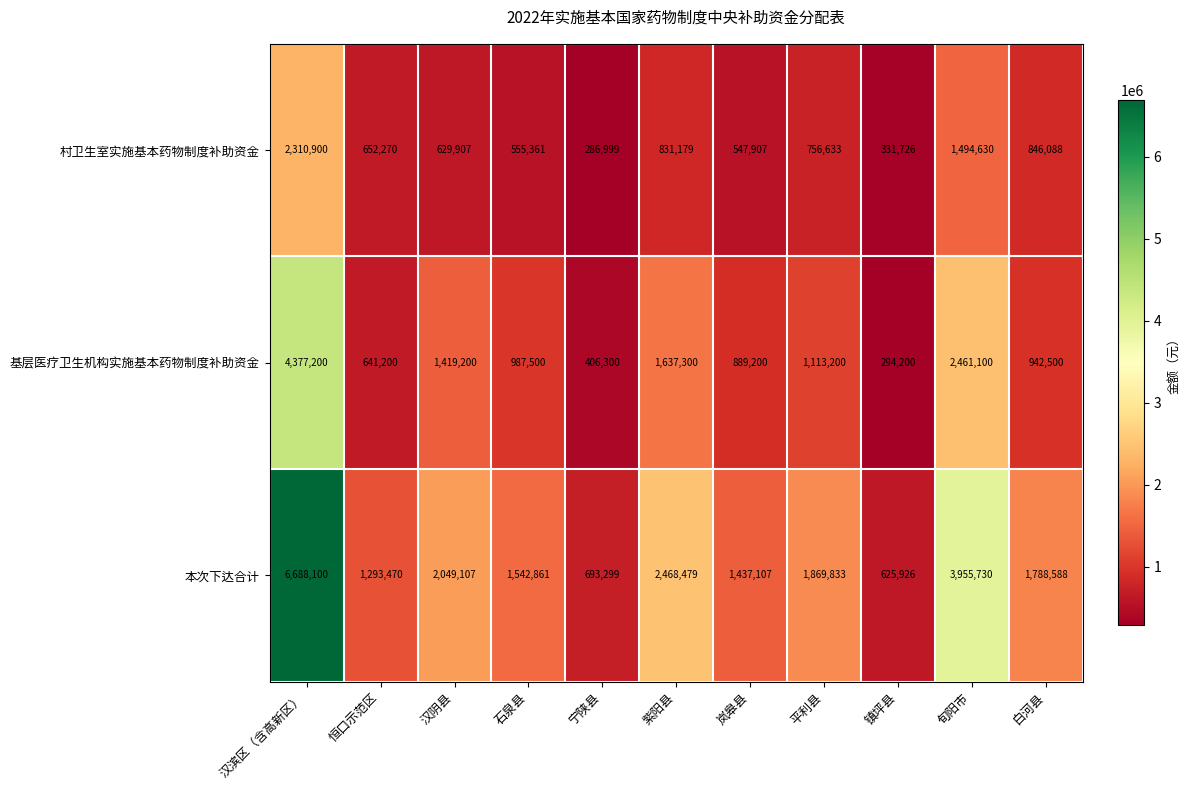

Which series has the widest spread of values?

本次下达合计